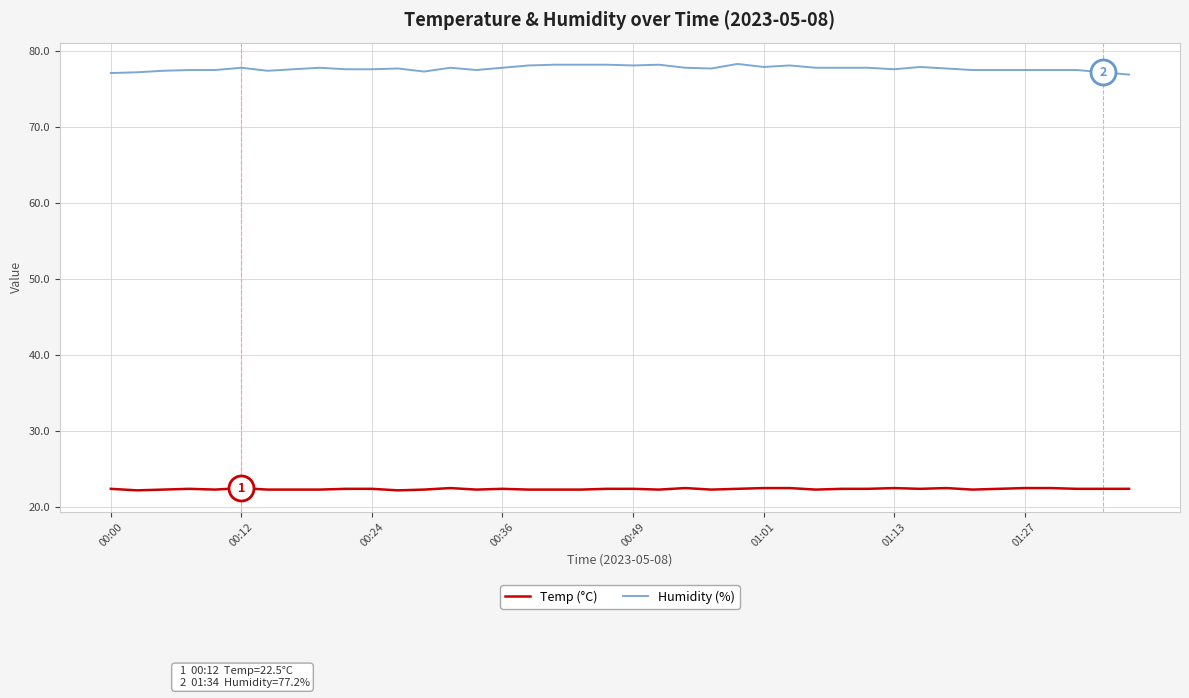

Rank the series by their maximum value, from lowest to highest.

Temp (°C), Humidity (%)